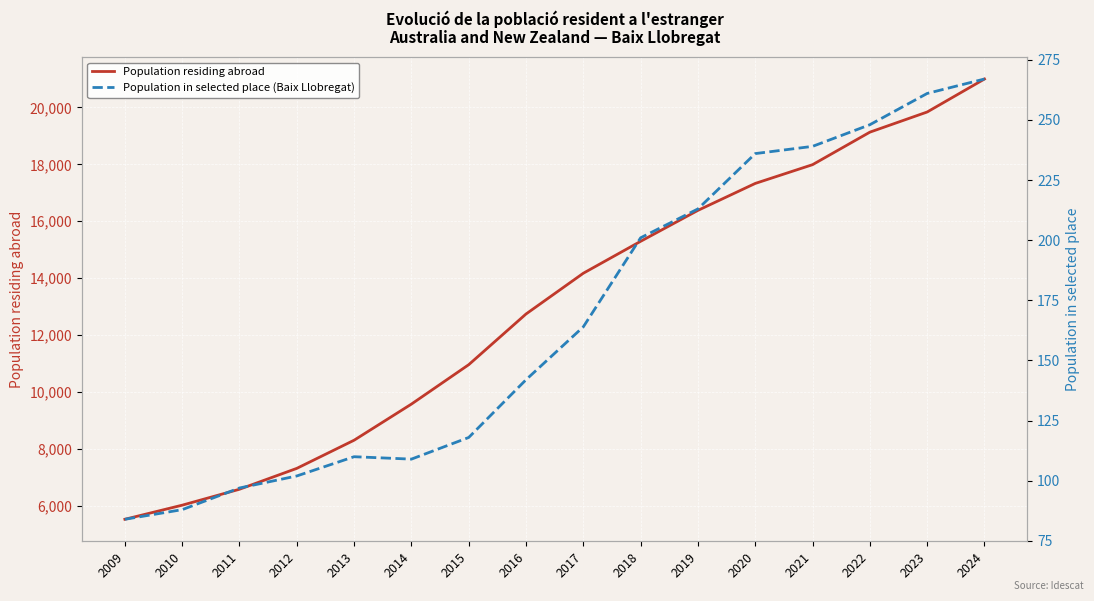

What is the difference between the maximum and minimum values in the Population residing abroad series?

15465